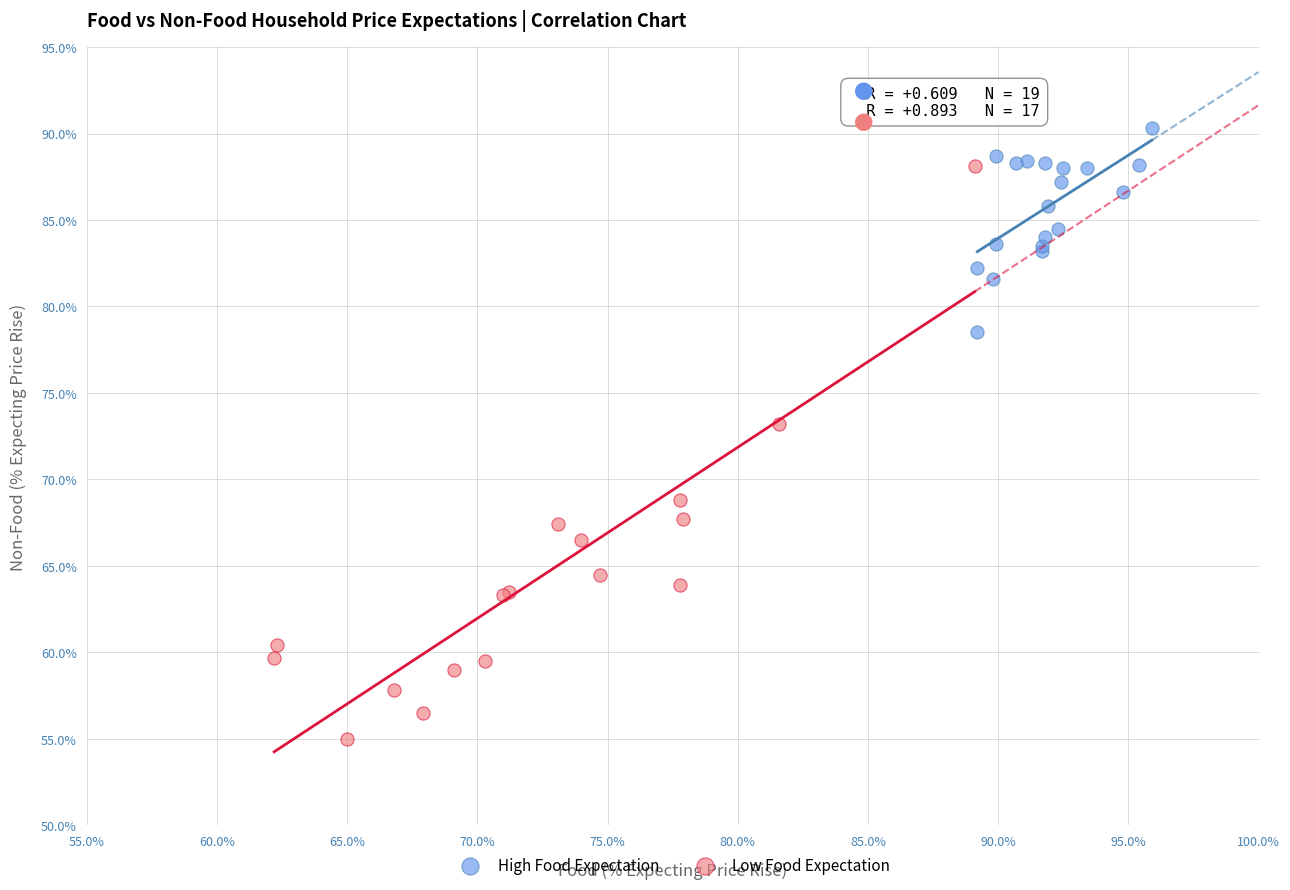

Which series has the largest Y range (max minus min)?

Low Food Expectation